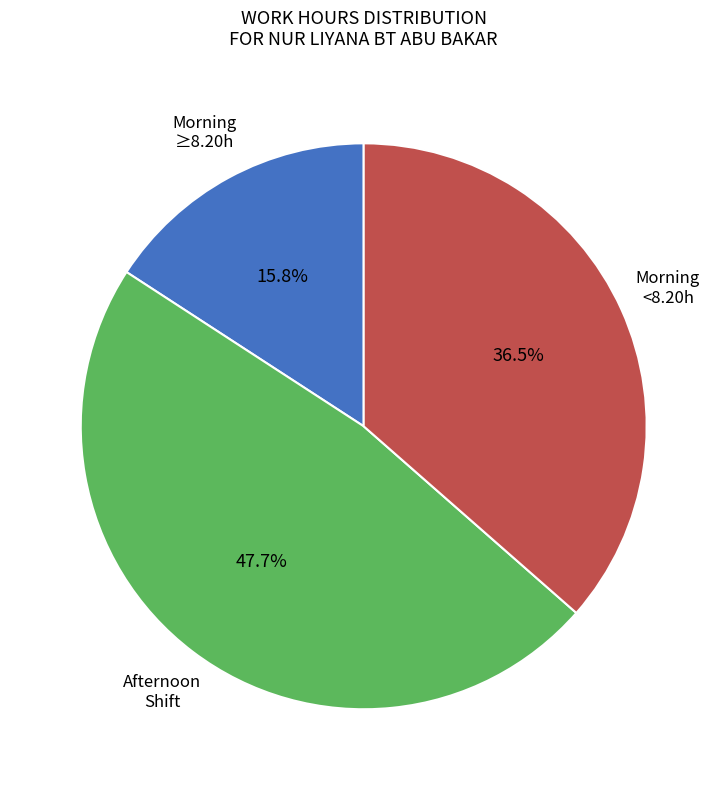

Is there a majority slice in this chart?

No